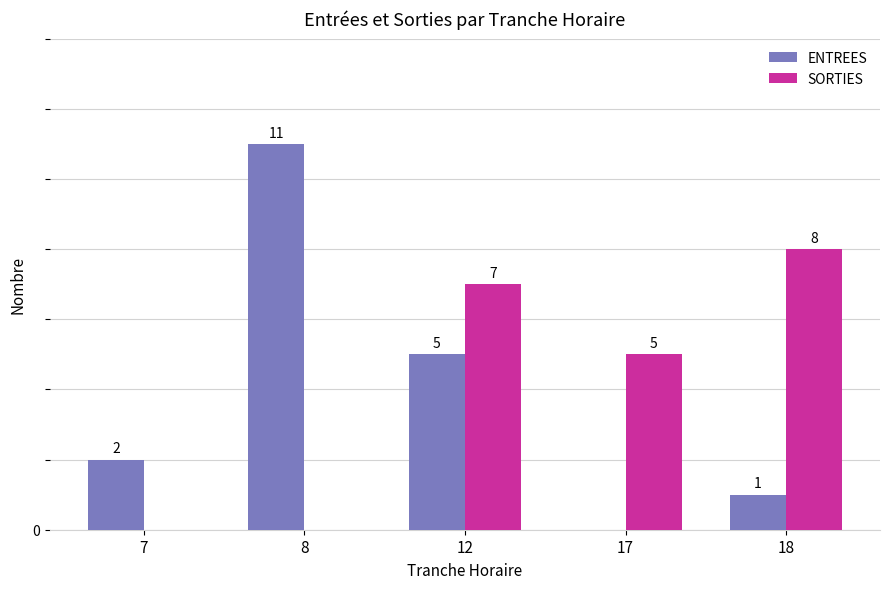

Which series changed the most between 12 and 17?

ENTREES